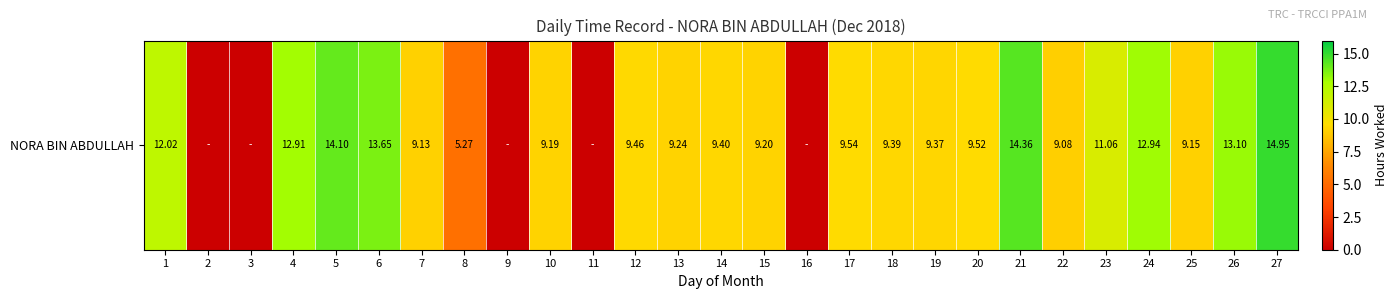

Where is the data nearest to the value 7?

8